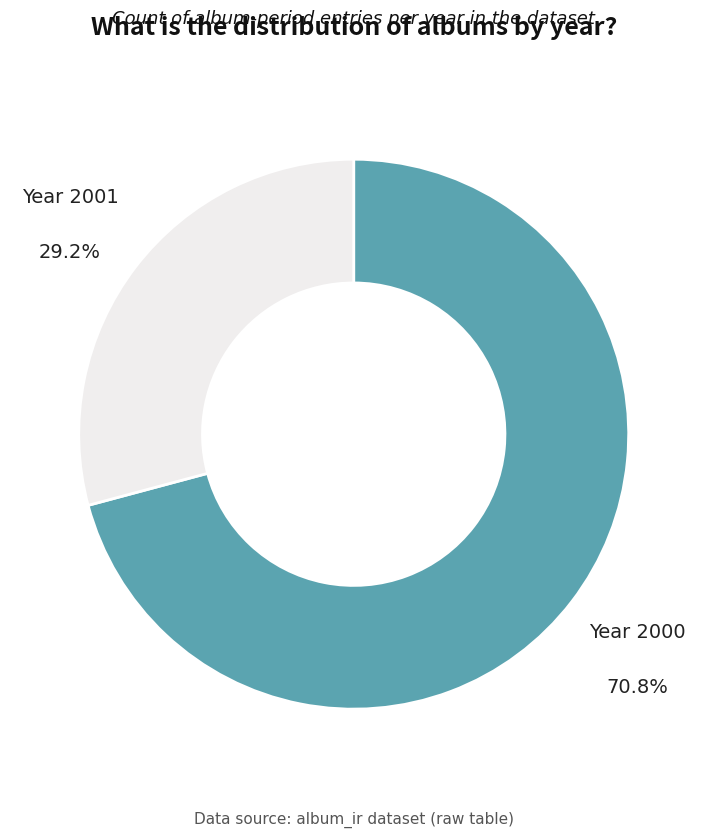

Does any single category account for the majority?

Yes